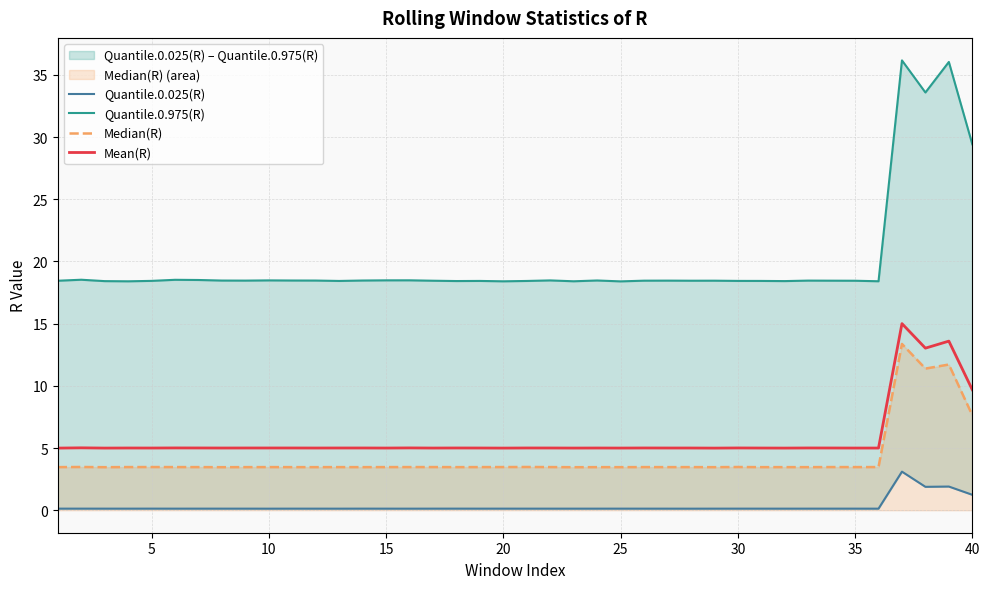

What is the approximate value of Mean(R) at 25?

5.0